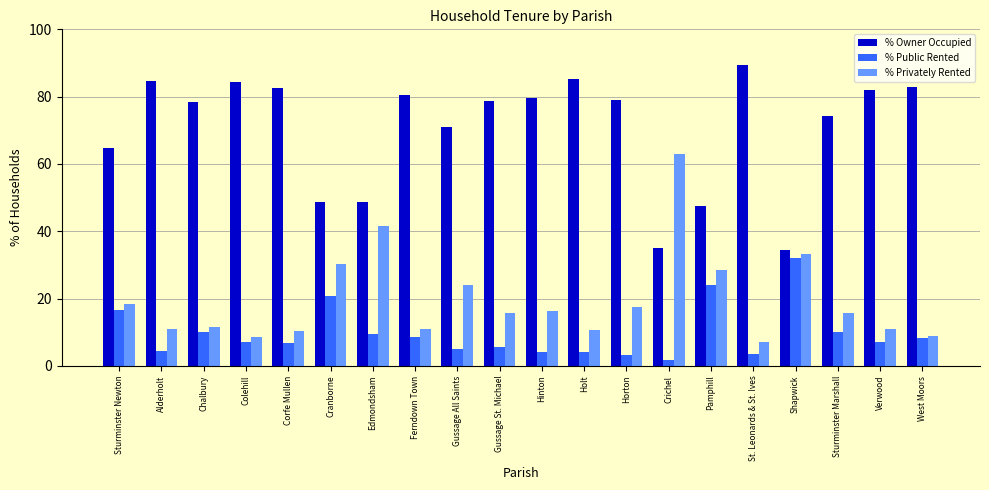

What is the sum of the % Owner Occupied values at Verwood and Alderholt?

166.6